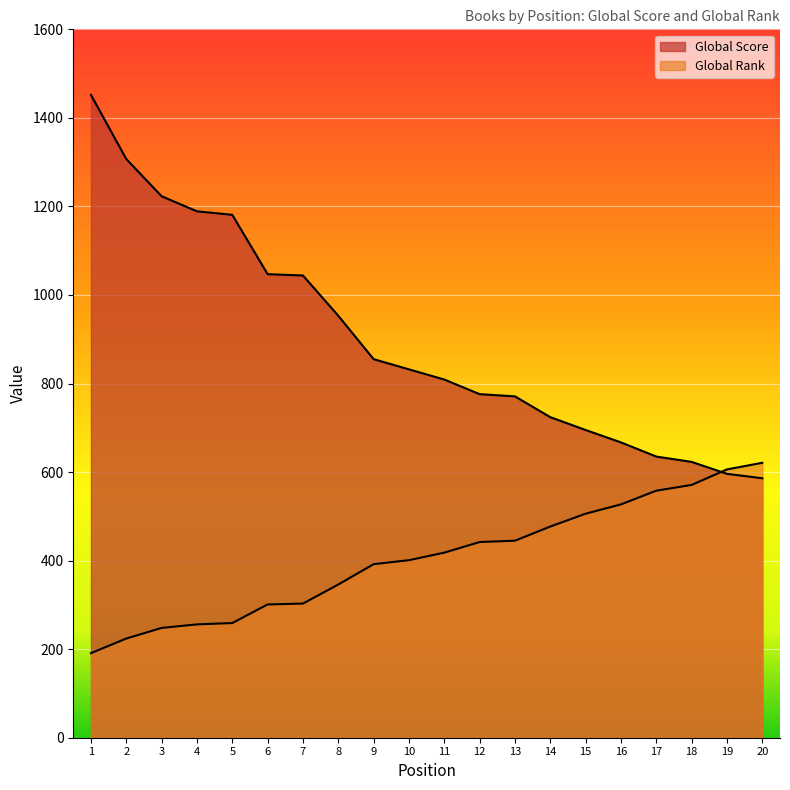

Is the value of Global Score at 17 greater than the value of Global Rank at 1?

Yes